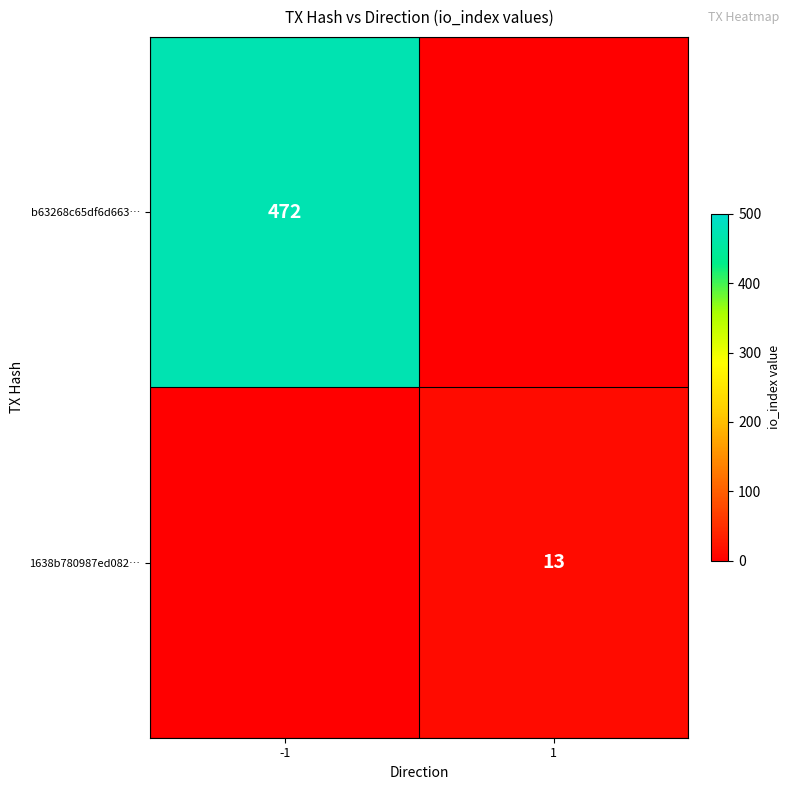

The value of 1638b780987ed082… at 1 is 20. True or false?

False